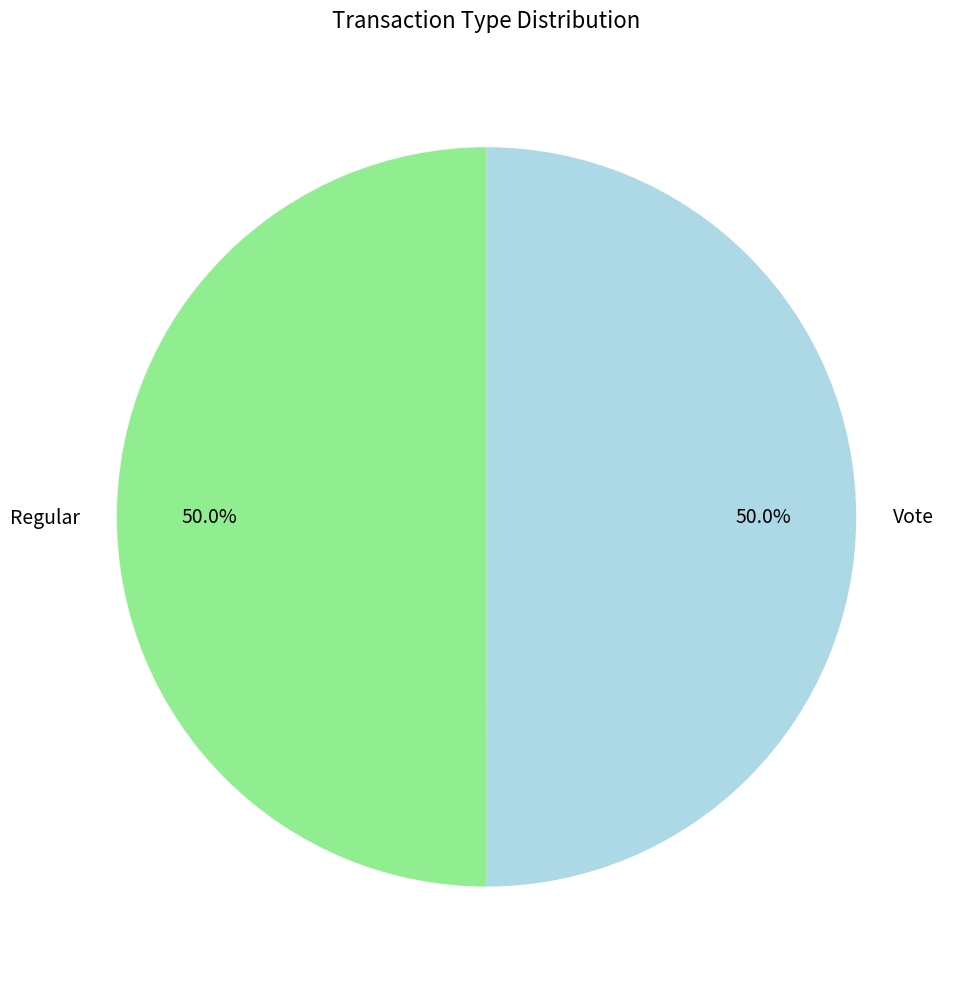

Is it true that Vote is 62% of the pie?

False